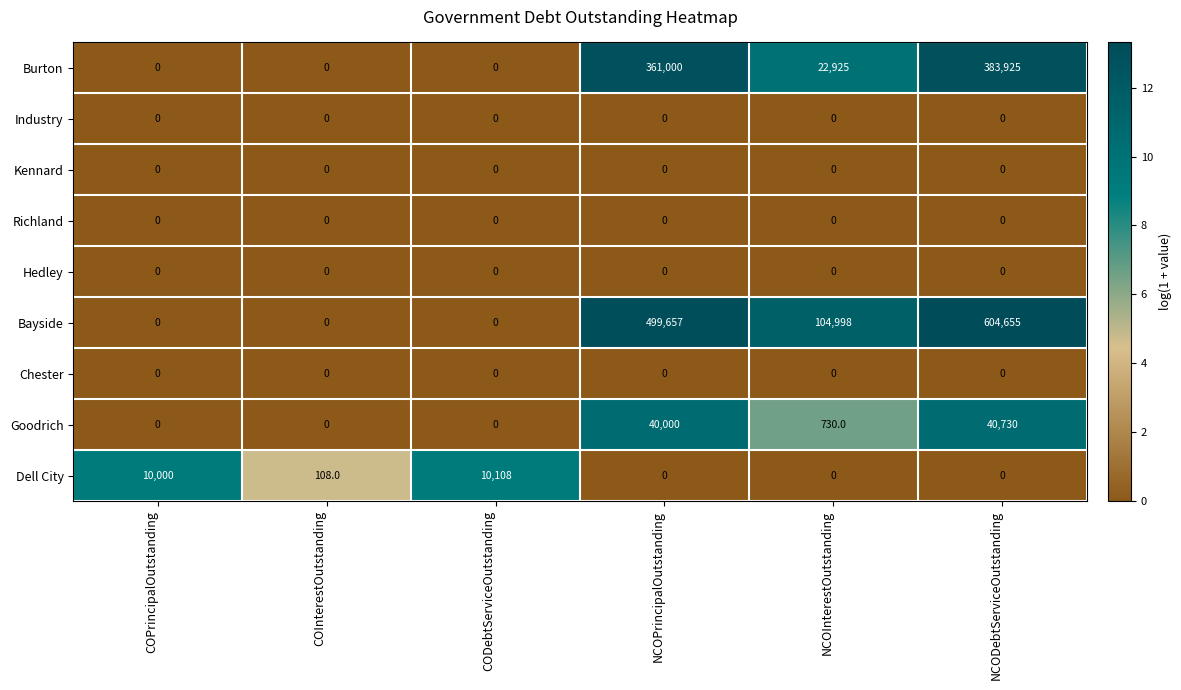

What is the difference between the maximum and minimum values in the Bayside series?

604655